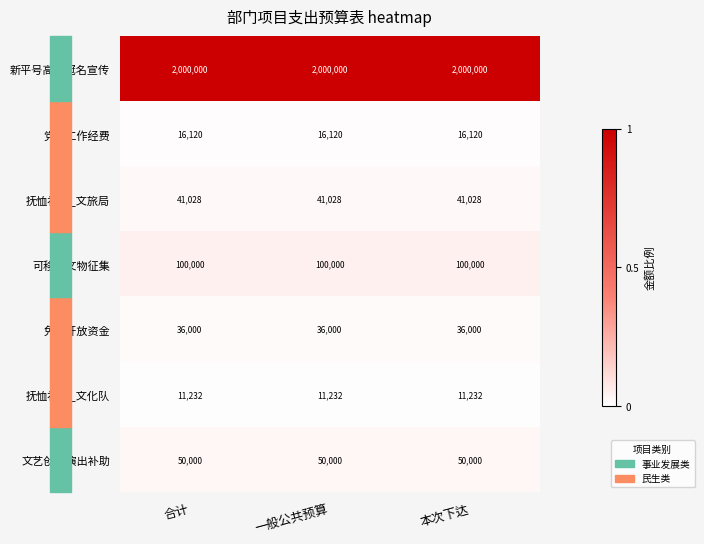

Is the value of 抚恤补助_文化队 at 本次下达 greater than the value of 可移动文物征集 at 本次下达?

No